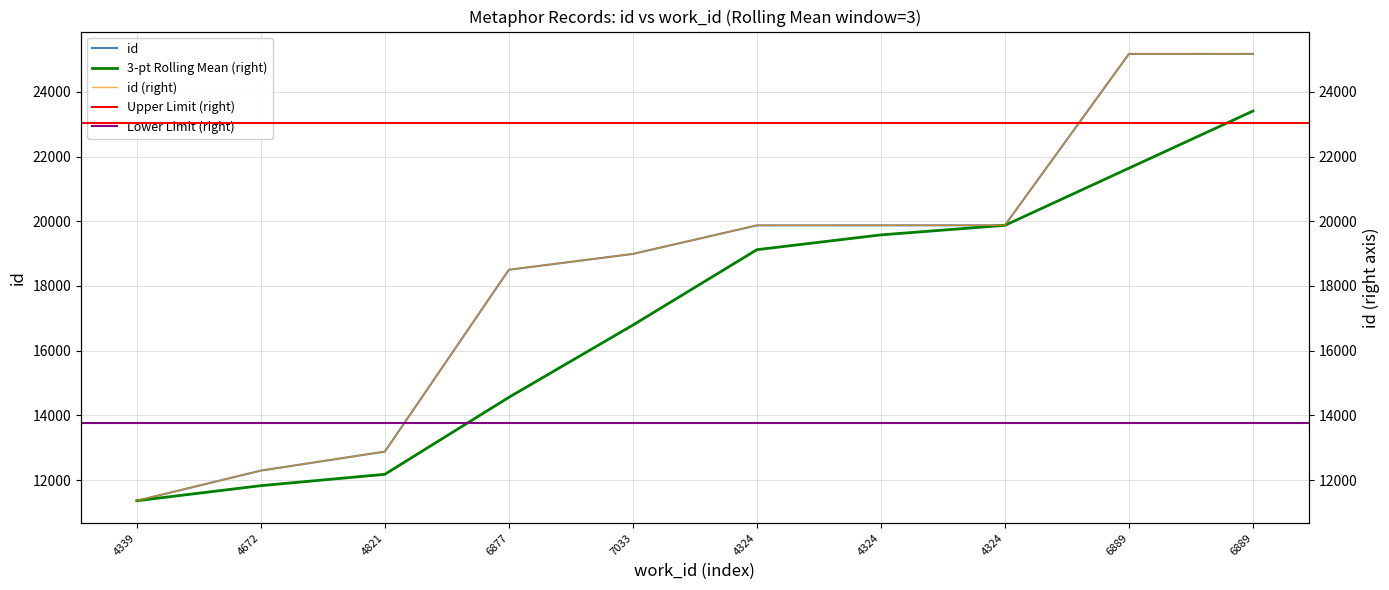

What is the label of the 9th point from the right?

4672